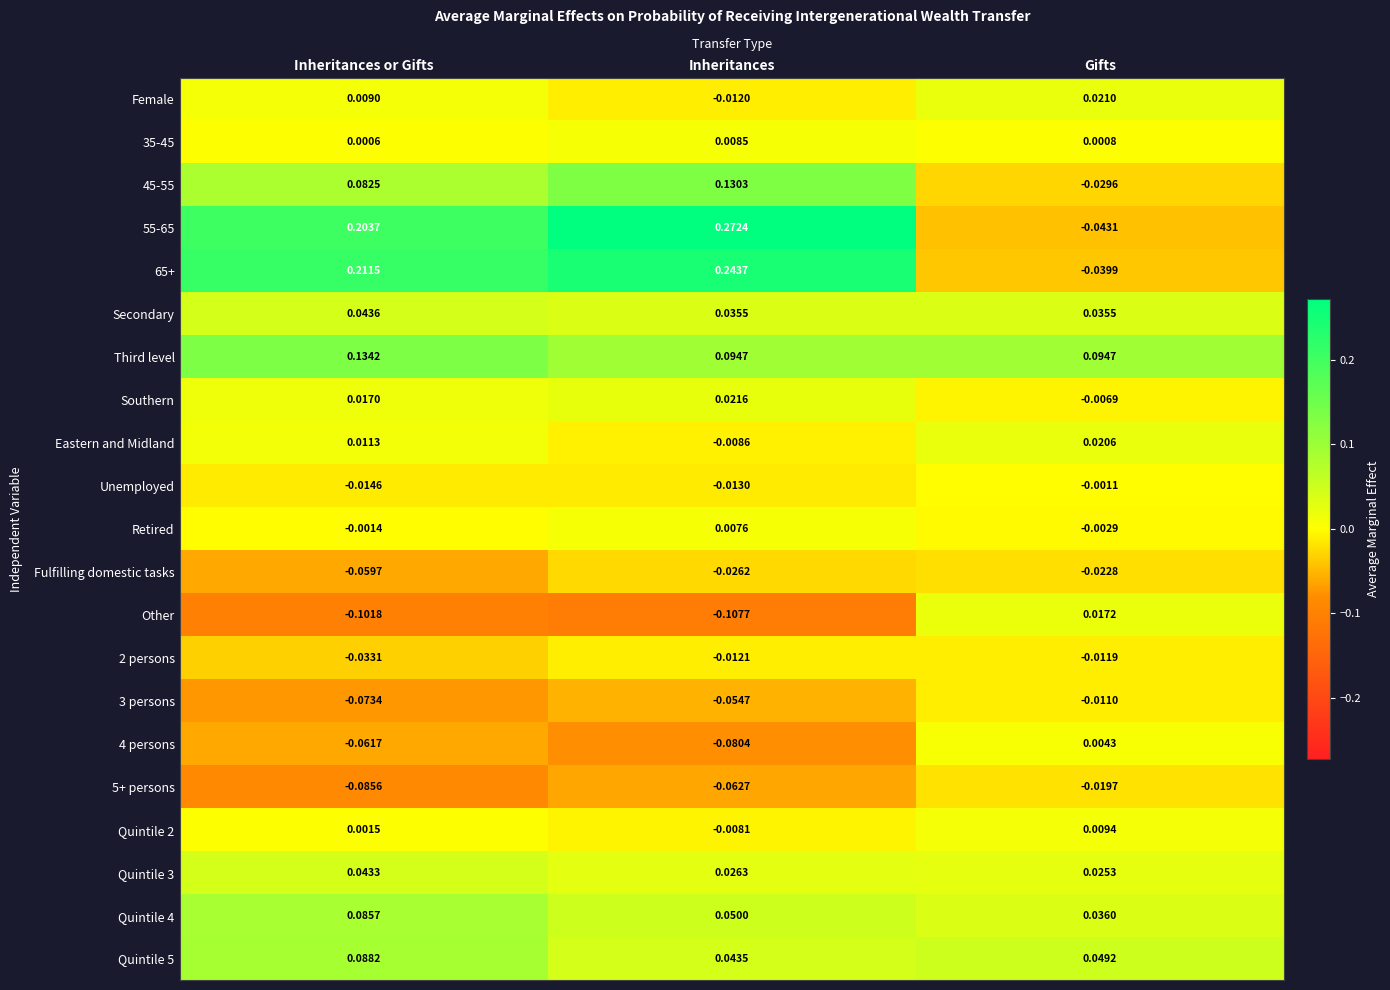

At how many categories does at least one series exceed 0?

3